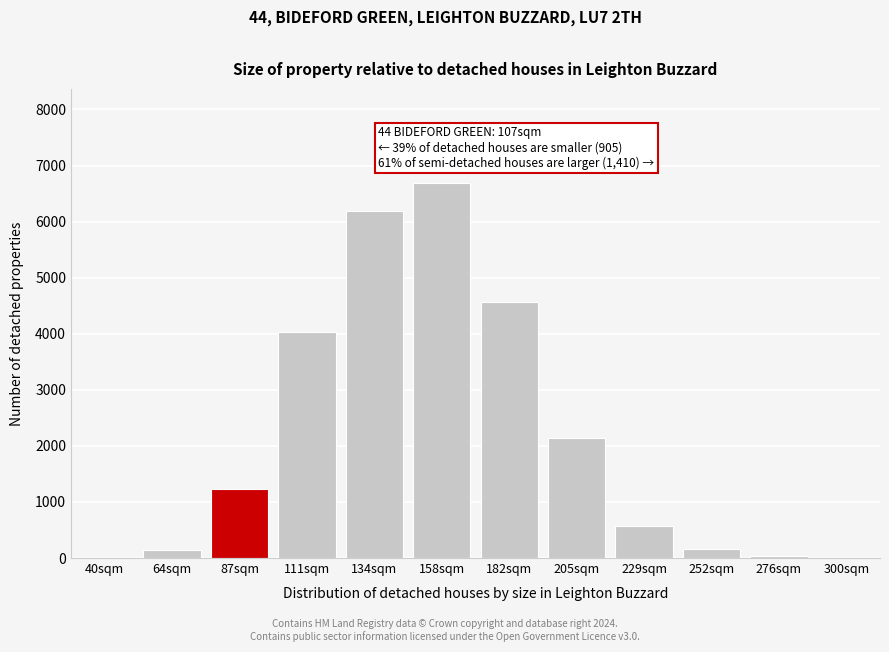

What is the change in value from 158sqm to 229sqm?

-6120